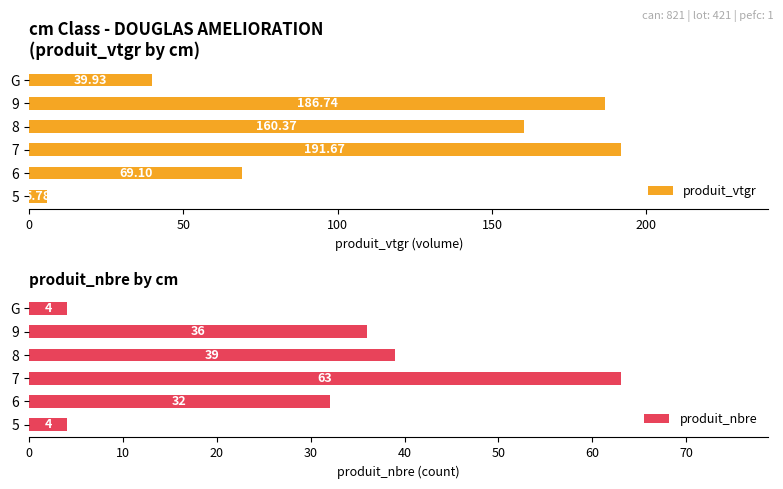

Reading left to right, list all the values displayed in this chart.

produit_vtgr: 5.8	69.1	191.7	160.4	186.7	39.9
produit_nbre: 4.0	32.0	63.0	39.0	36.0	4.0